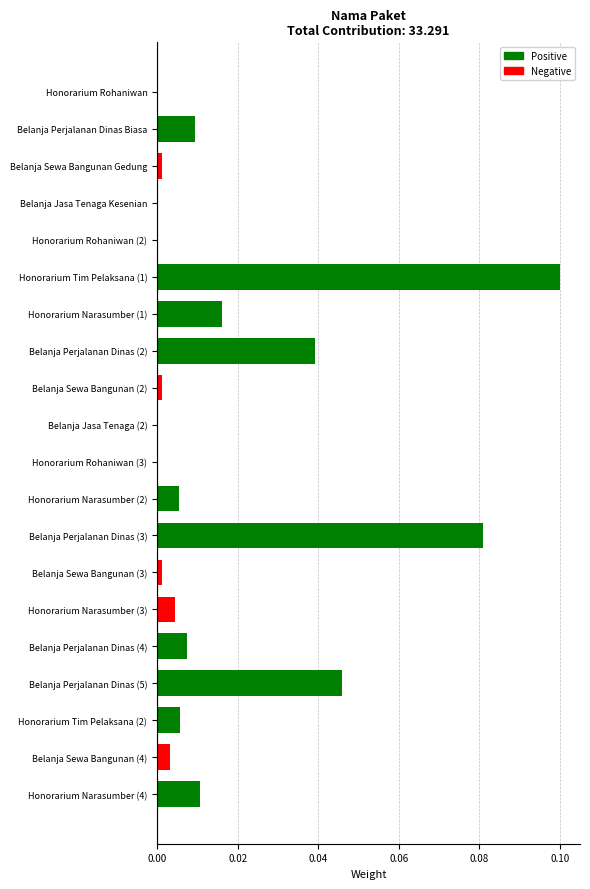

How many data points does each series have?

20